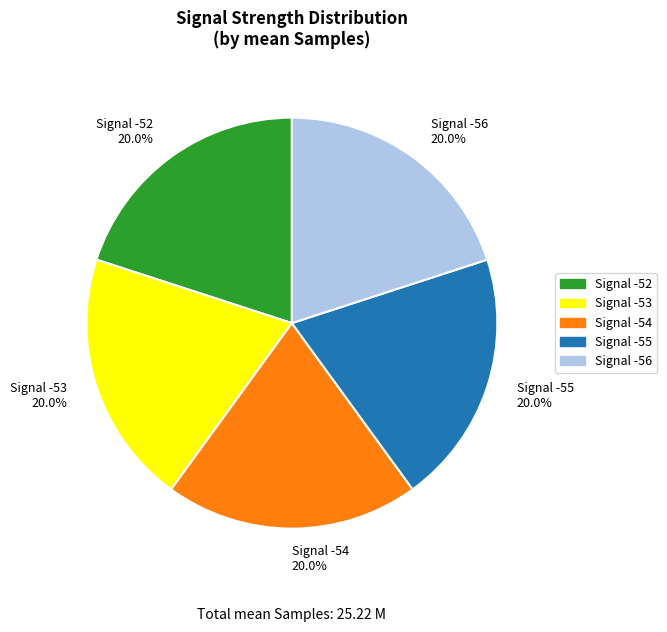

Is there any slice that represents more than half of the pie?

No